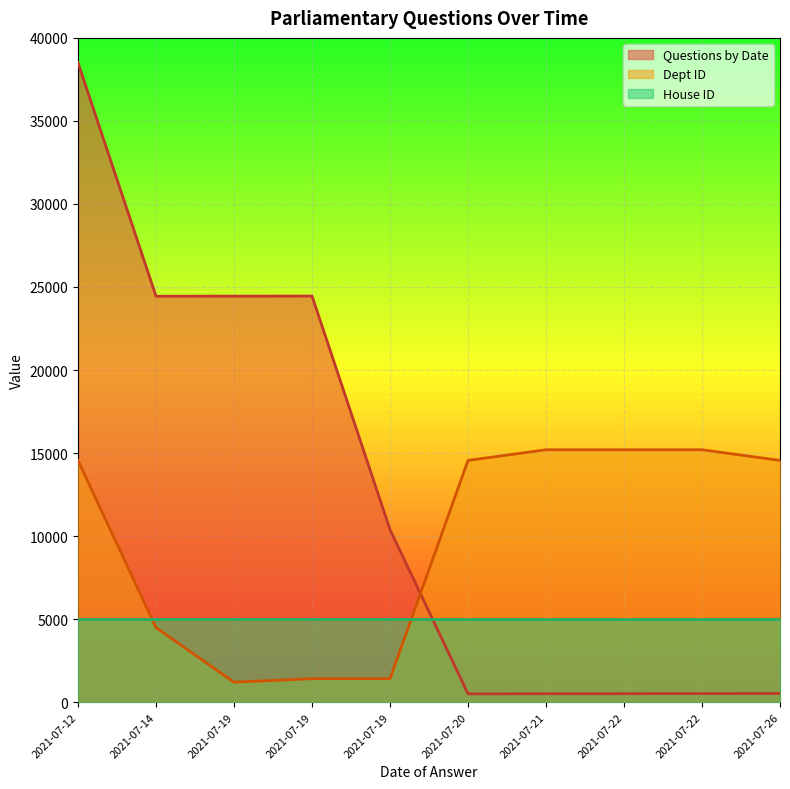

Which series has the largest total across all categories?

Questions by Date